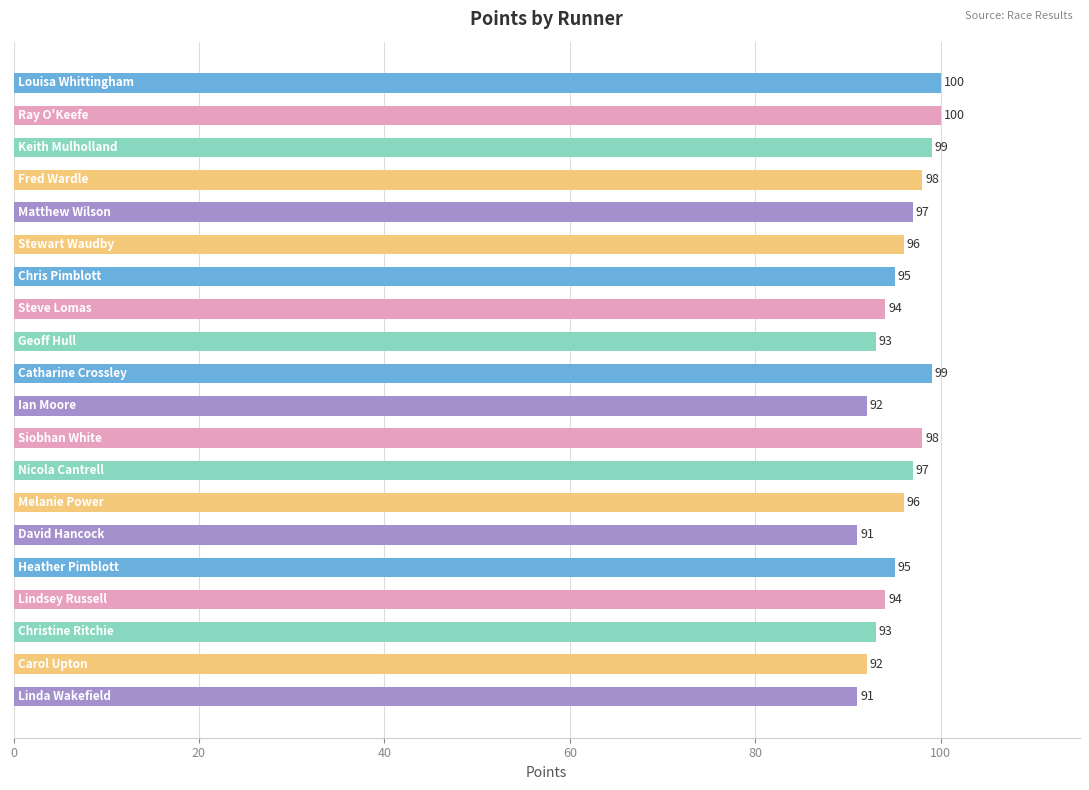

Reading bottom to top, extract all data points from this chart.

91	92	93	94	95	91	96	97	98	92	99	93	94	95	96	97	98	99	100	100